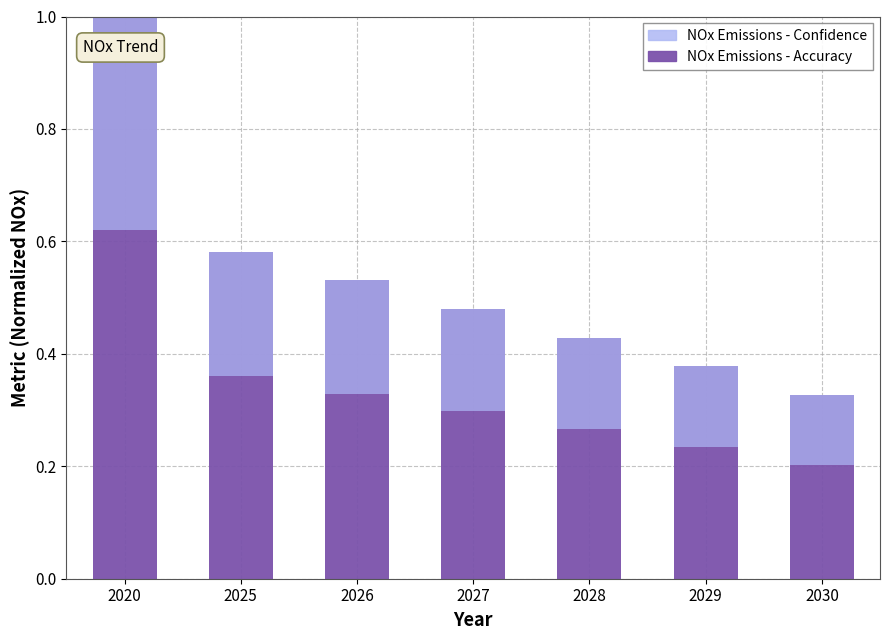

Which series changed the most between 2026 and 2029?

NOx Emissions - Confidence